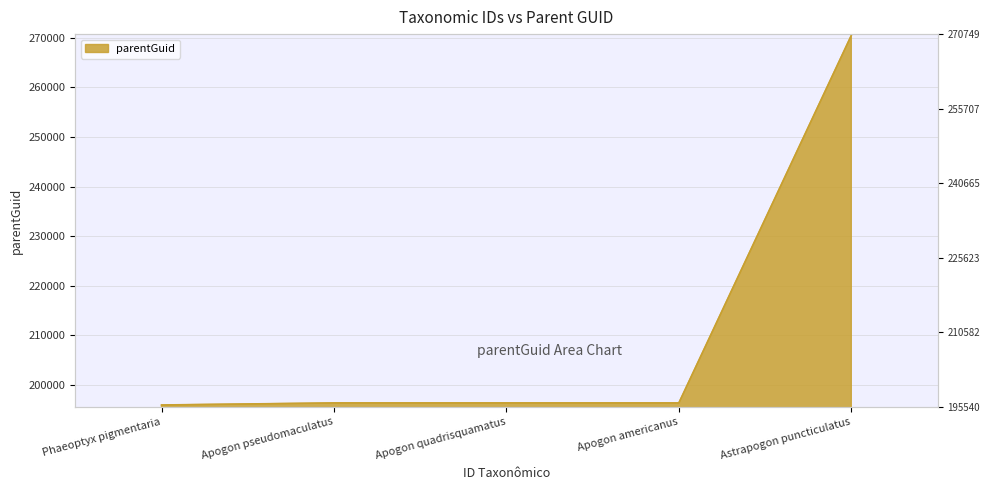

Read the value at Apogon quadrisquamatus.

196346